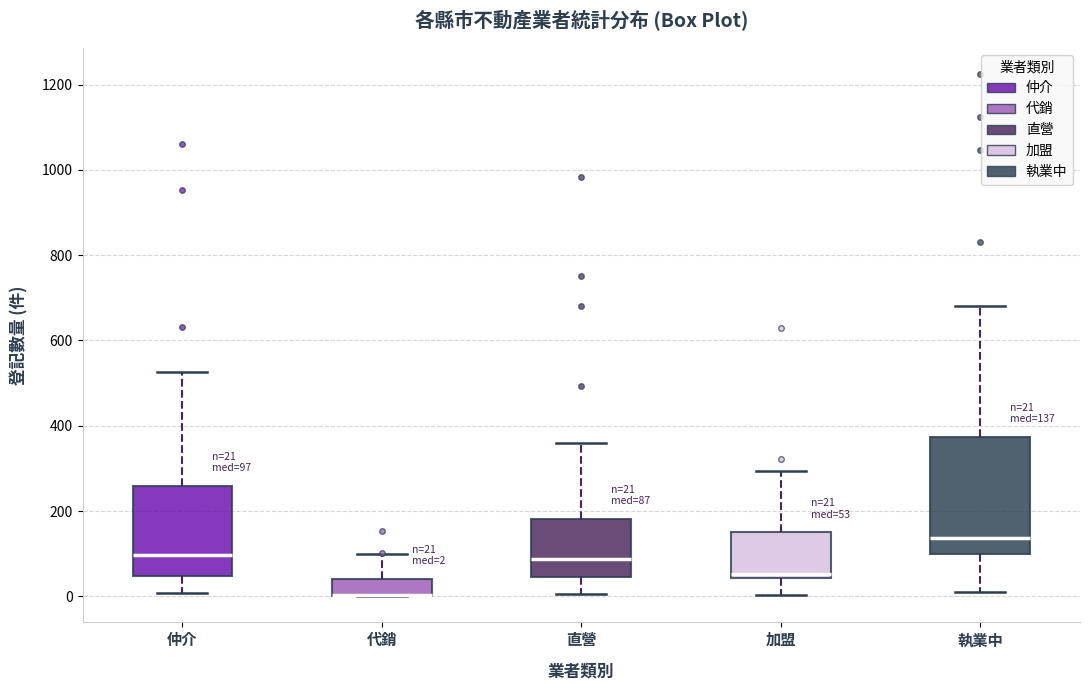

Comparing the boxes themselves (not the whiskers), which one is the tallest?

執業中